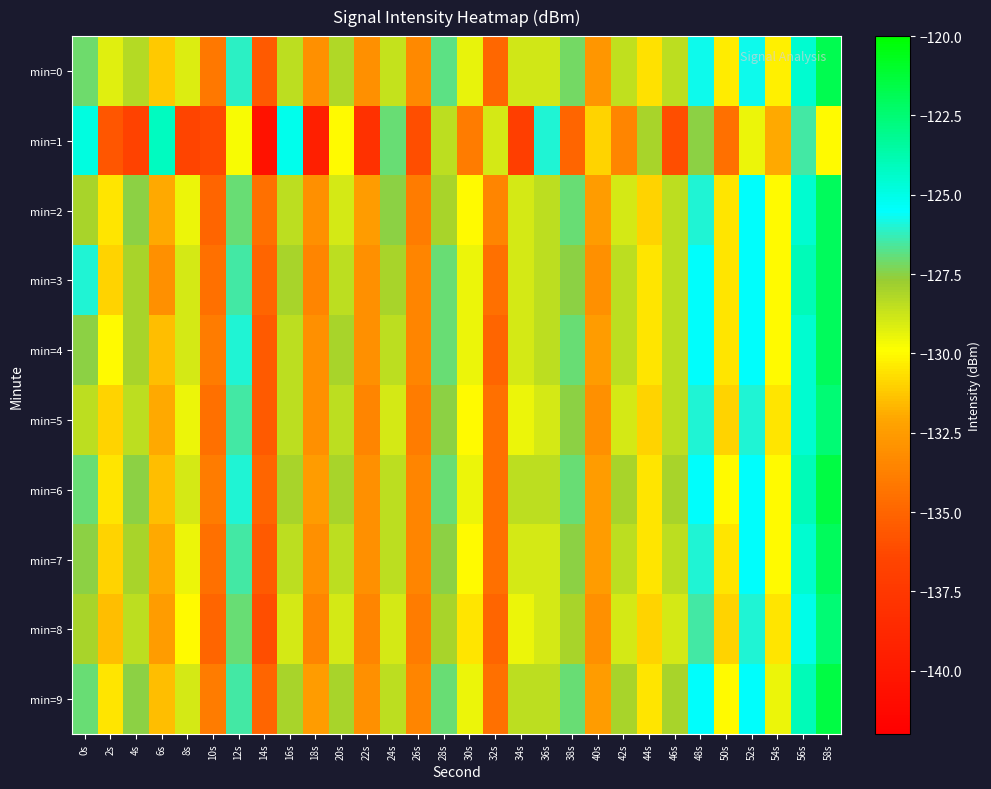

Between 50s and 6s, which is larger?

50s